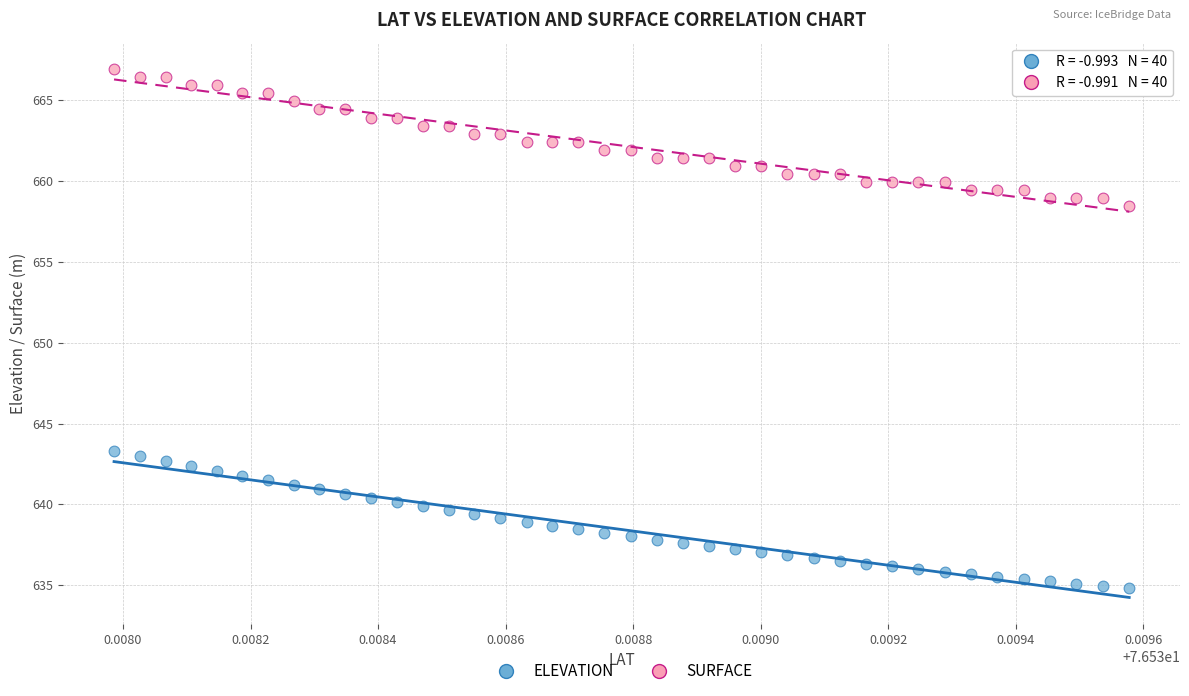

Which series contains the highest Y value?

SURFACE